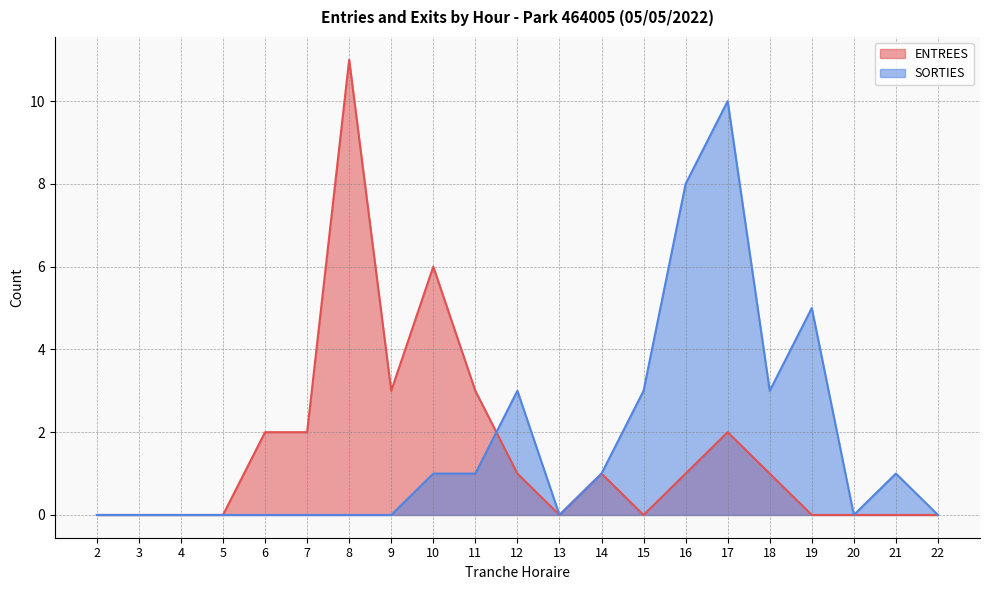

Is the value of ENTREES at 15 greater than the value of SORTIES at 6?

No